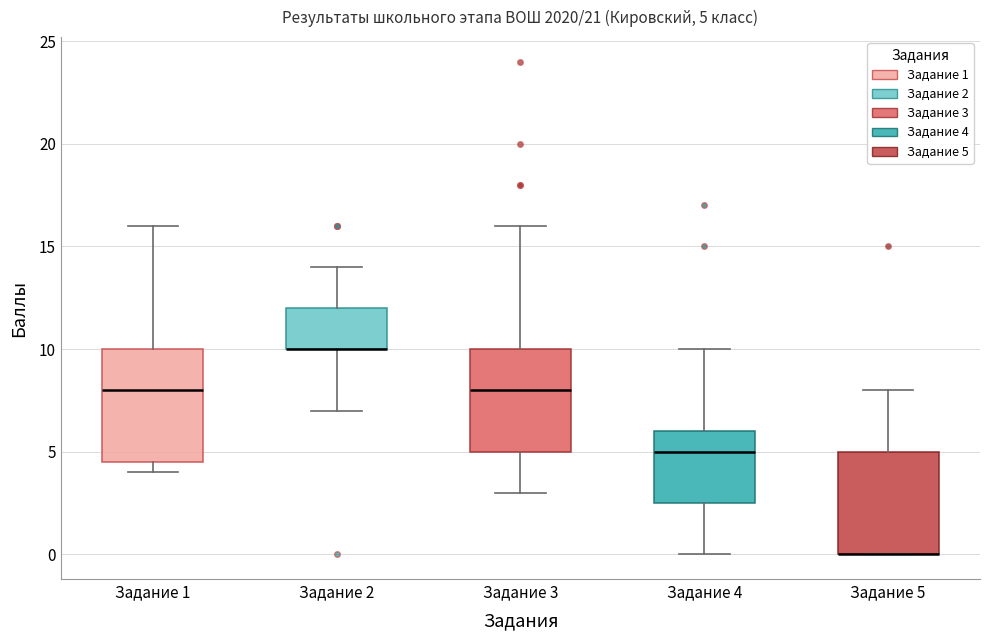

Comparing the boxes themselves (not the whiskers), which one is the tallest?

Задание 1